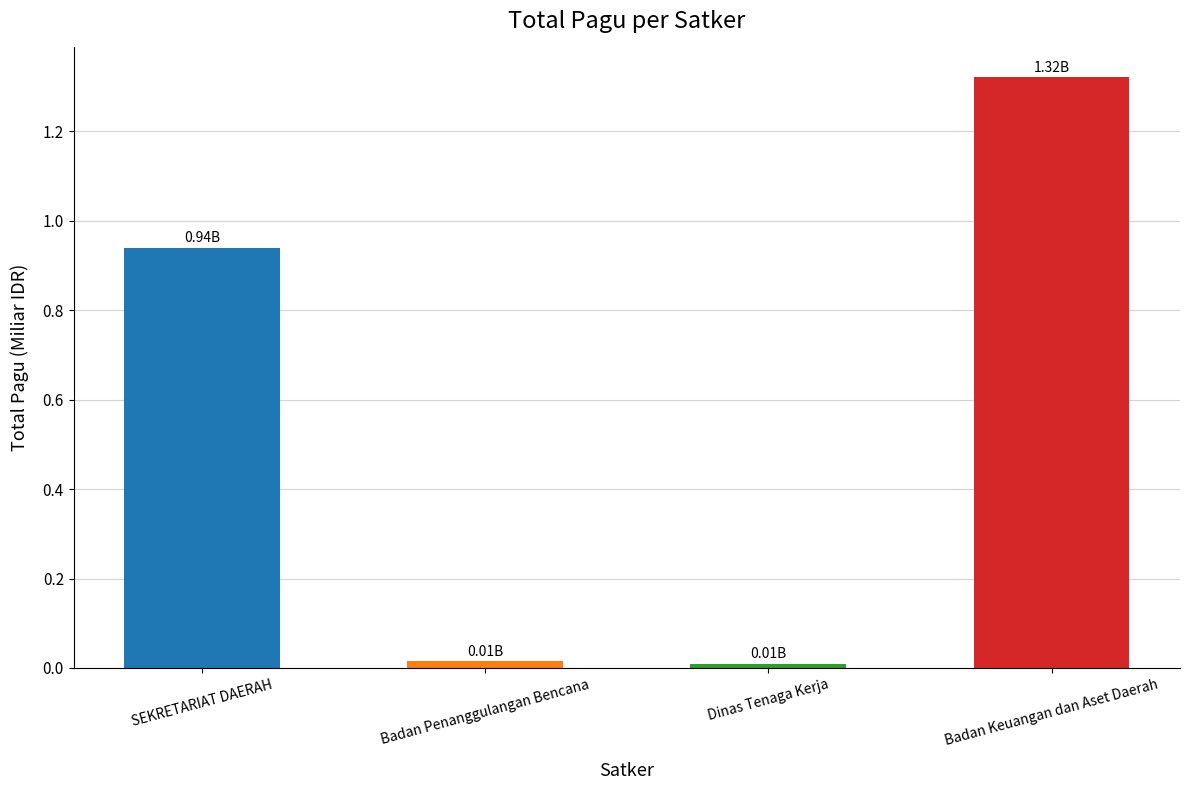

At which category does the chart reach its peak across all series?

Badan Keuangan dan Aset Daerah